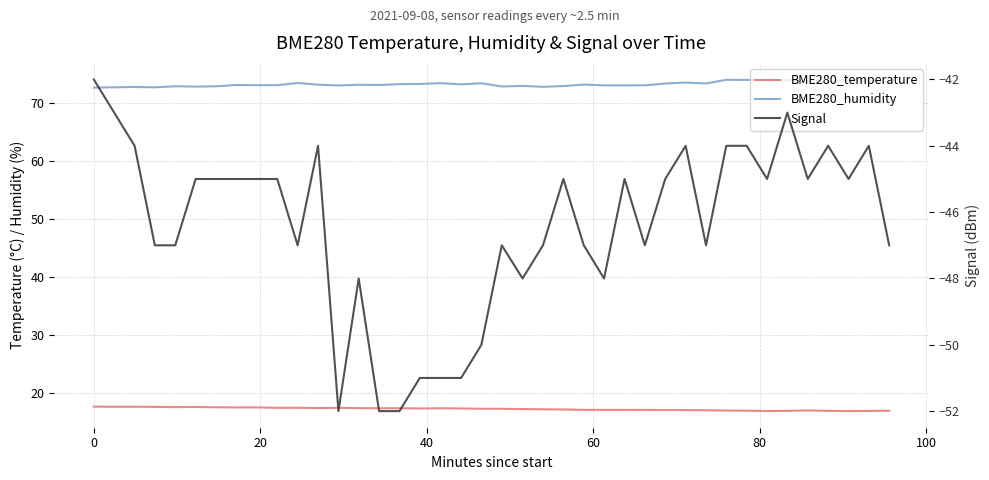

How many values in the Signal series exceed -45?

10